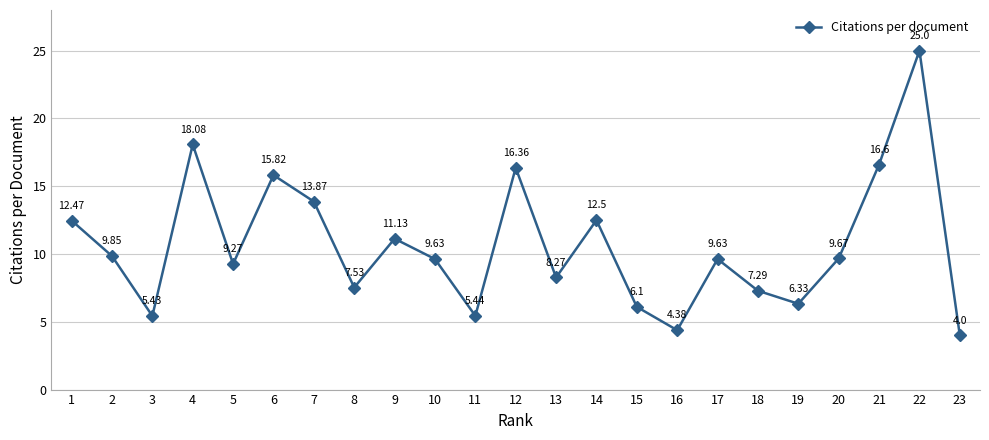

What is the change in value from 1 to 2?

-2.6